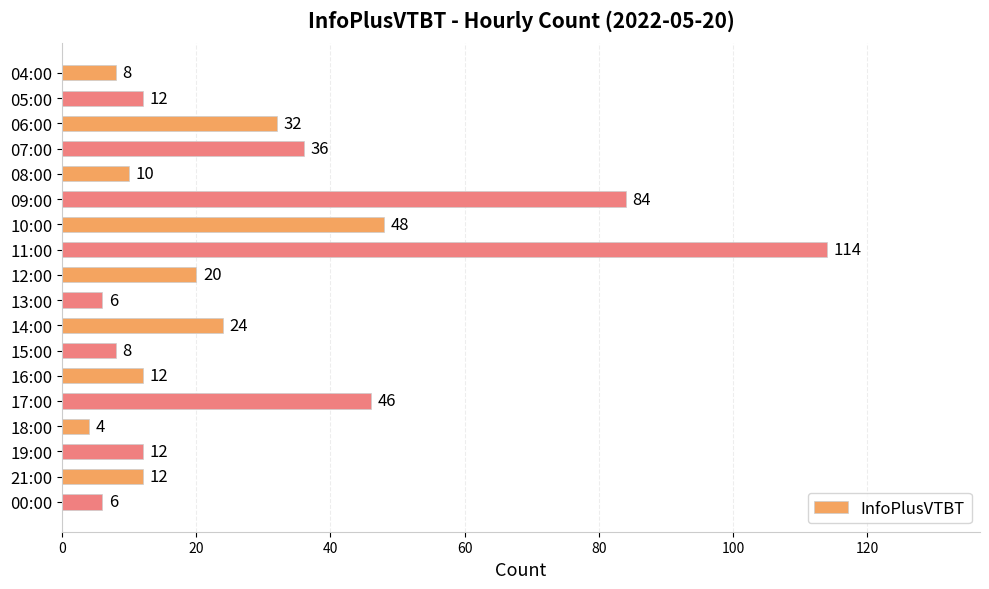

Does the chart contain any negative values?

No